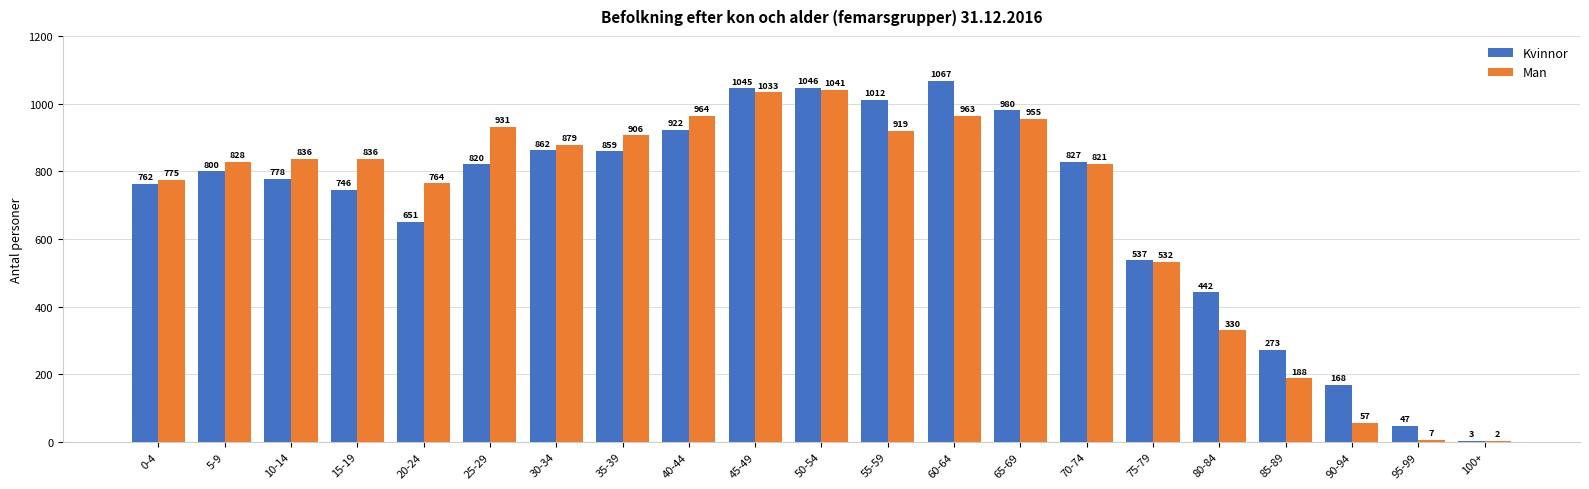

Reading left to right, extract all data points from this chart.

Kvinnor: 0-4=762	5-9=800	10-14=778	15-19=746	20-24=651	25-29=820	30-34=862	35-39=859	40-44=922	45-49=1045	50-54=1046	55-59=1012	60-64=1067	65-69=980	70-74=827	75-79=537	80-84=442	85-89=273	90-94=168	95-99=47	100+=3
Man: 0-4=775	5-9=828	10-14=836	15-19=836	20-24=764	25-29=931	30-34=879	35-39=906	40-44=964	45-49=1033	50-54=1041	55-59=919	60-64=963	65-69=955	70-74=821	75-79=532	80-84=330	85-89=188	90-94=57	95-99=7	100+=2